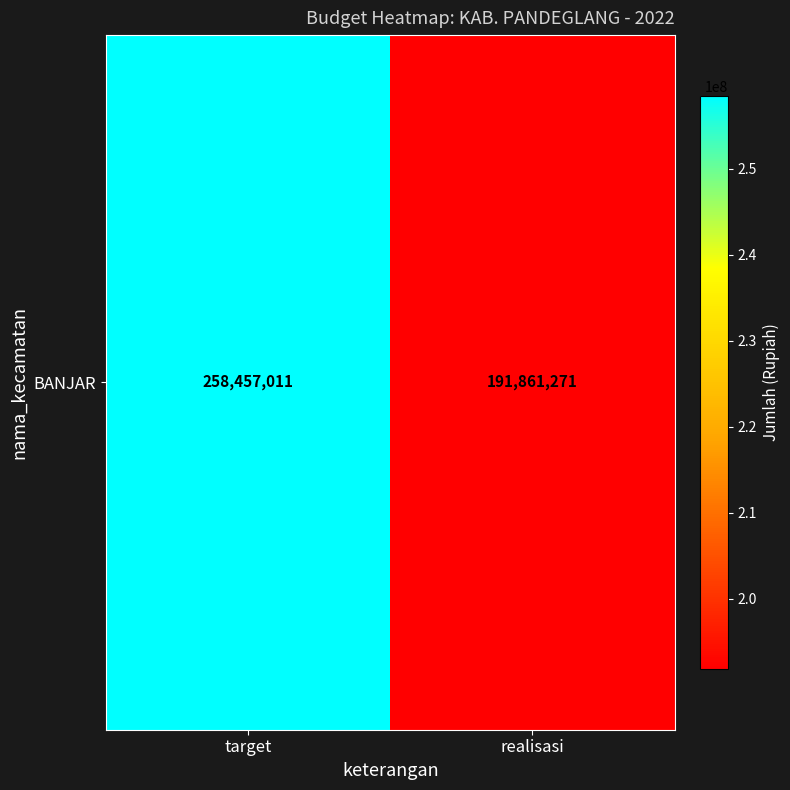

The value at target is 258457011.0. True or false?

True